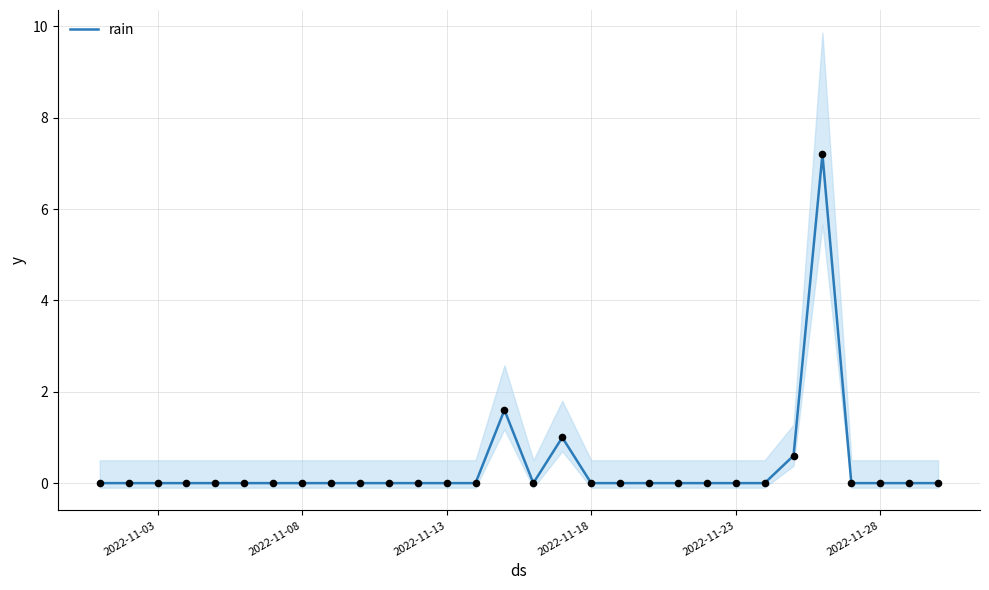

Is it true that rain equals 0.0 at 2022-11-13?

True